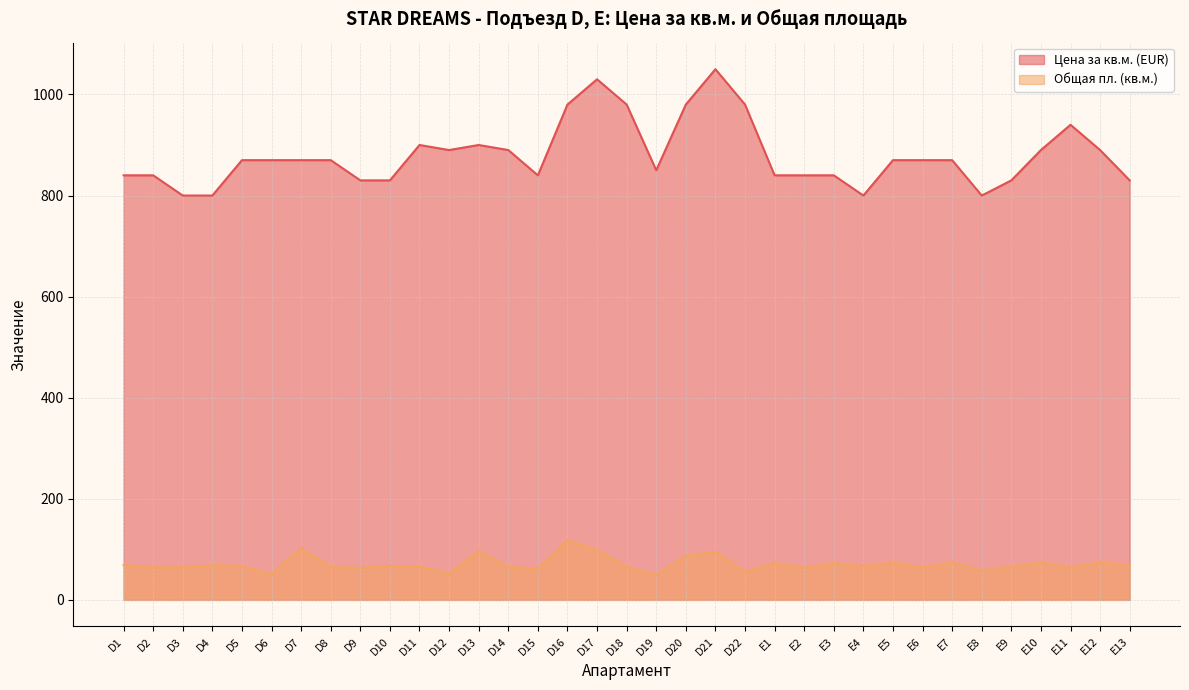

What is the difference between the maximum and minimum values in the Цена за кв.м. (EUR) series?

250.0